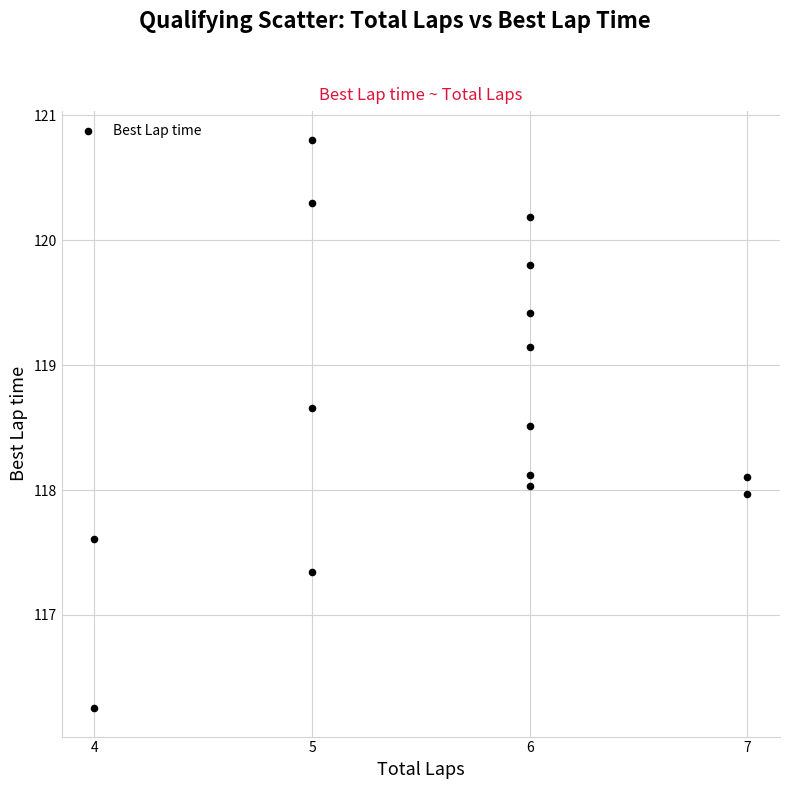

What is the range of X values (max minus min)?

3.0